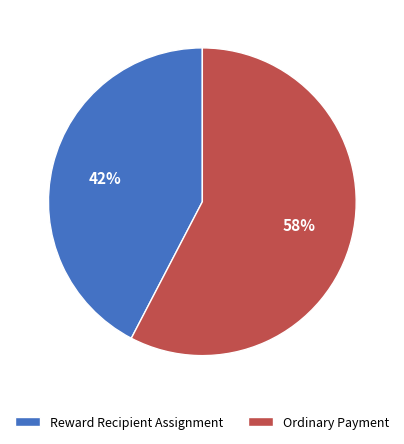

To the nearest percent, what portion does Reward Recipient Assignment represent?

42%